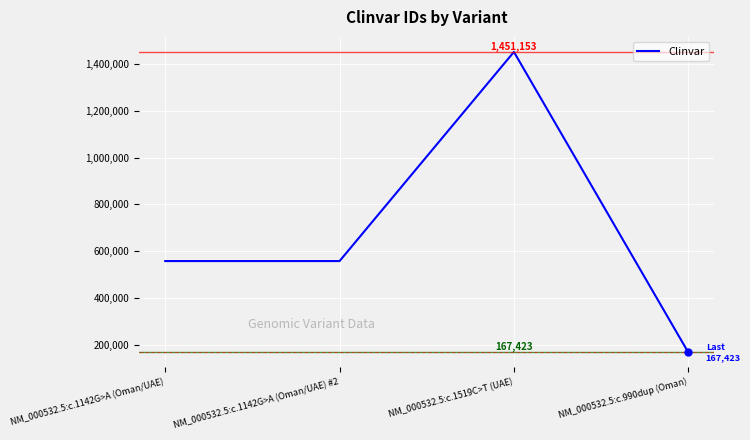

How many values are between 557515 and 1451153?

3